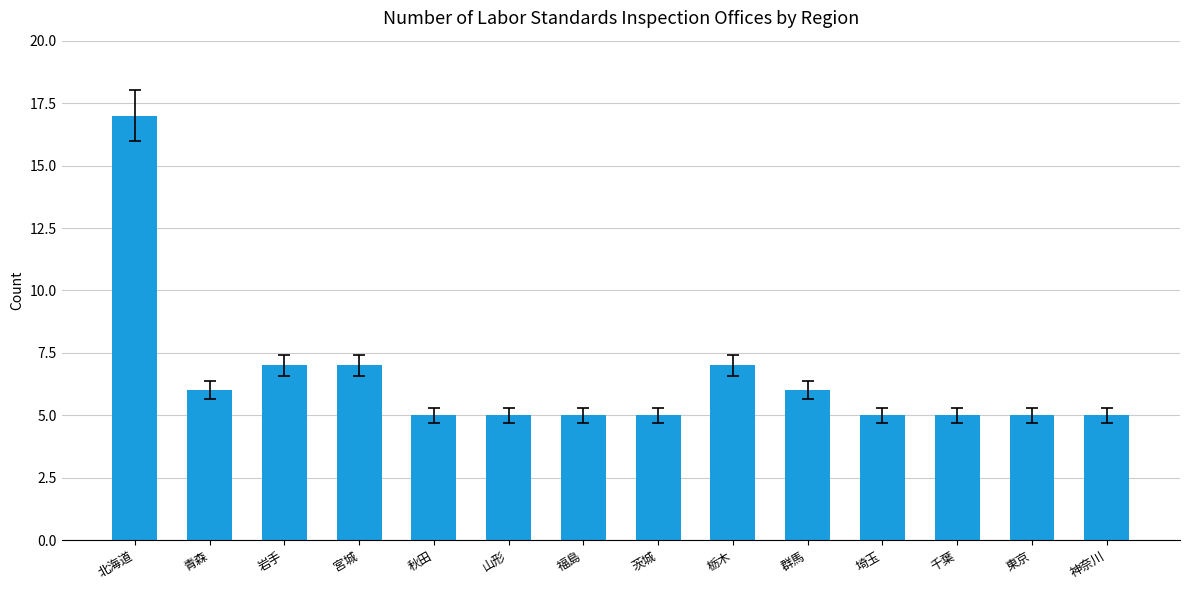

Reading right to left, extract all data points from this chart.

5	5	5	5	6	7	5	5	5	5	7	7	6	17